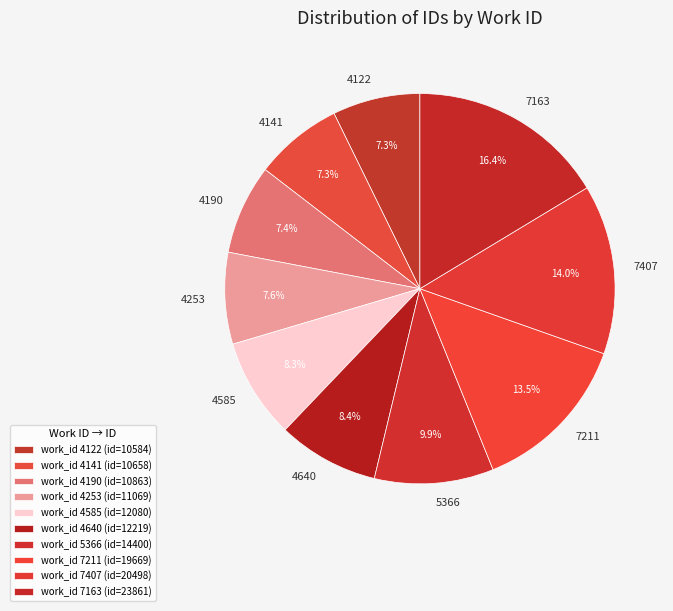

Is it true that 4122 is 7% of the pie?

True